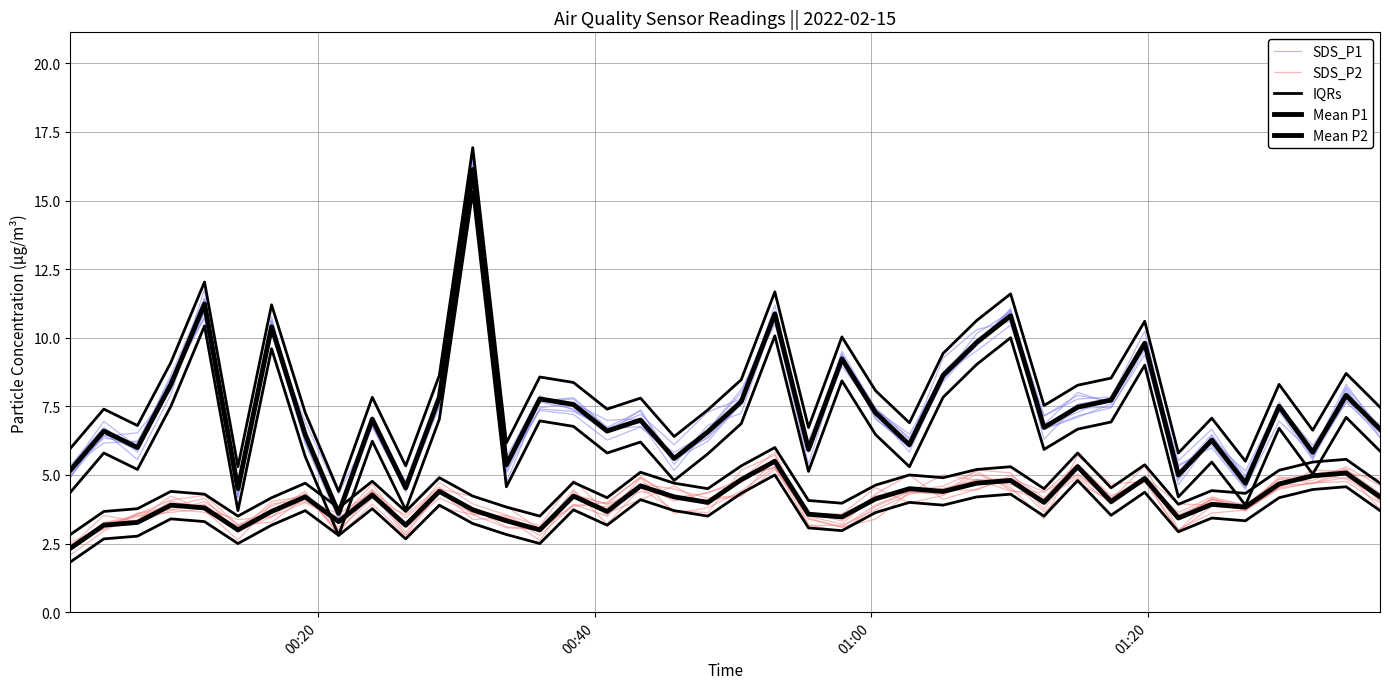

True or false: SDS_P1 has a value of 2.1 at 36.

False